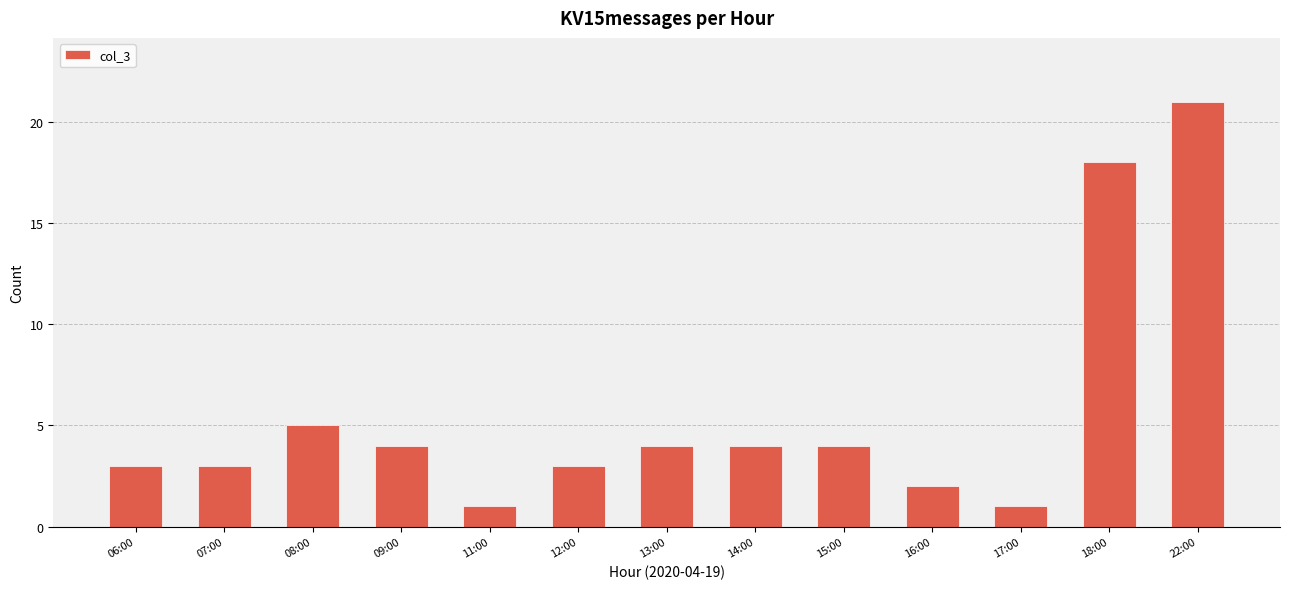

Which label corresponds to the largest value in the chart?

22:00